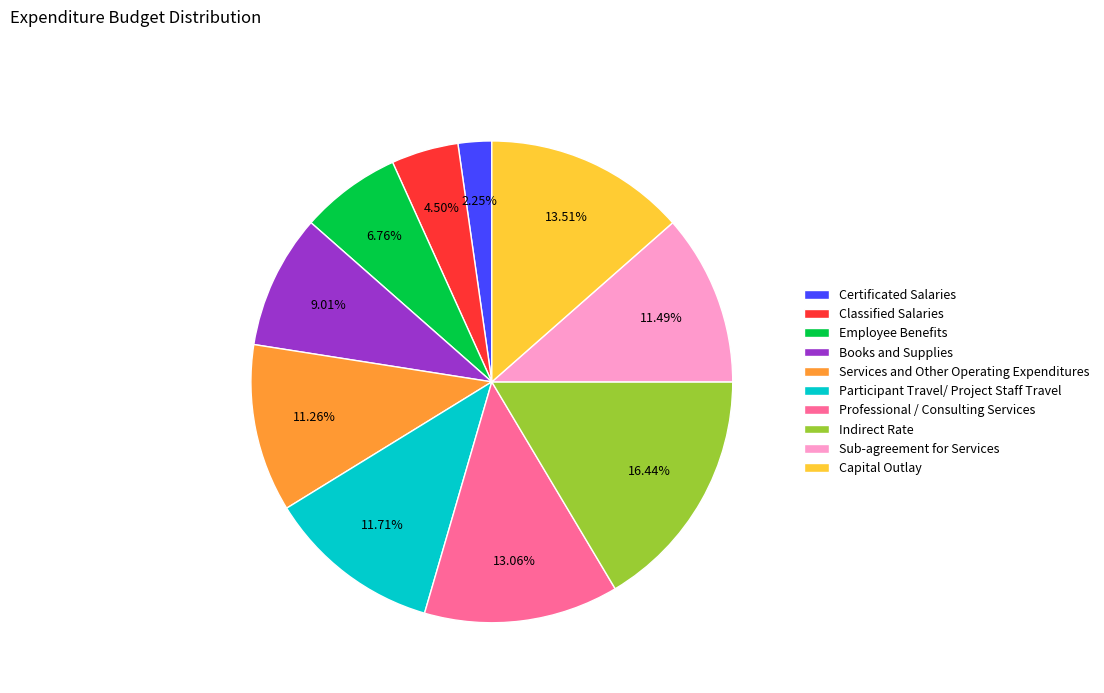

Is it true that Sub-agreement for Services is 1% of the pie?

False